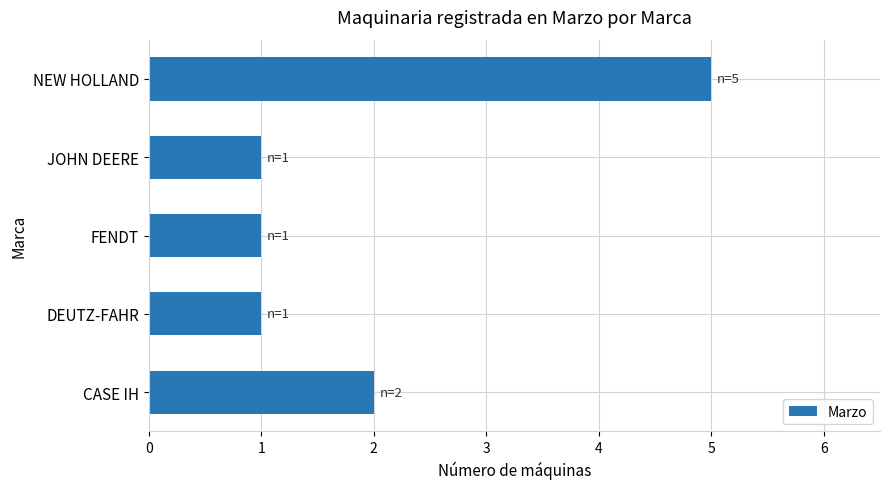

What is the smallest value displayed?

1